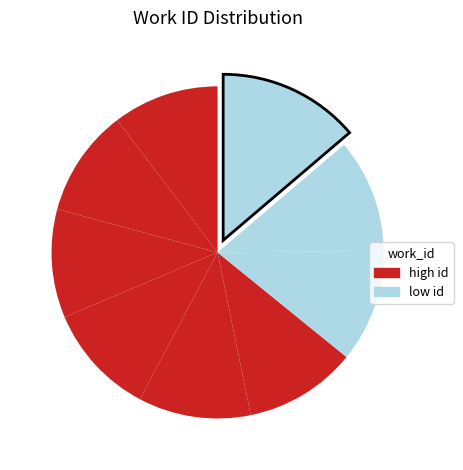

How many segments does this pie chart have?

9